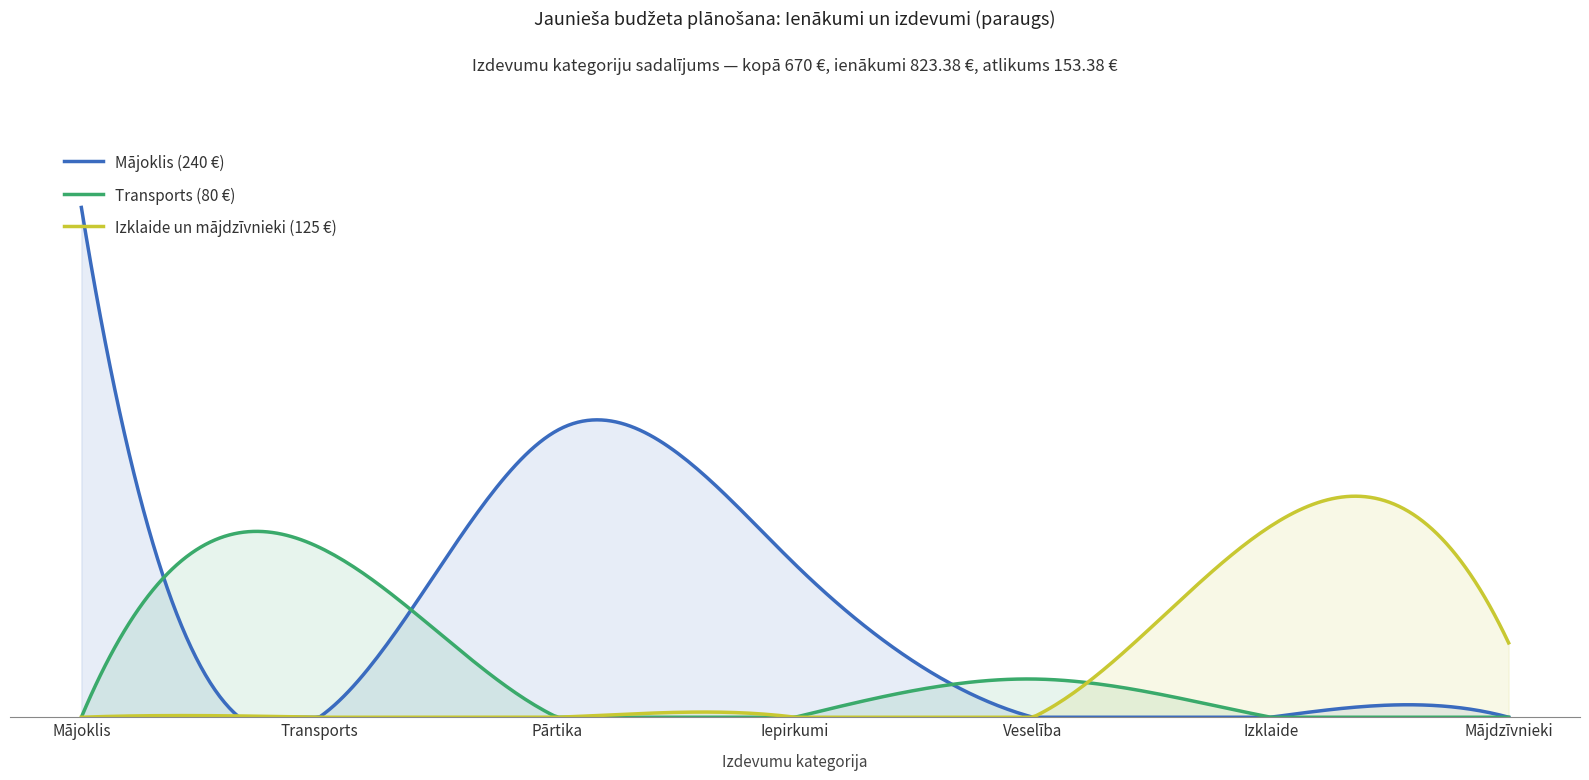

True or false: Pārtika has a value of 156 at Sabiedriskais transports.

False